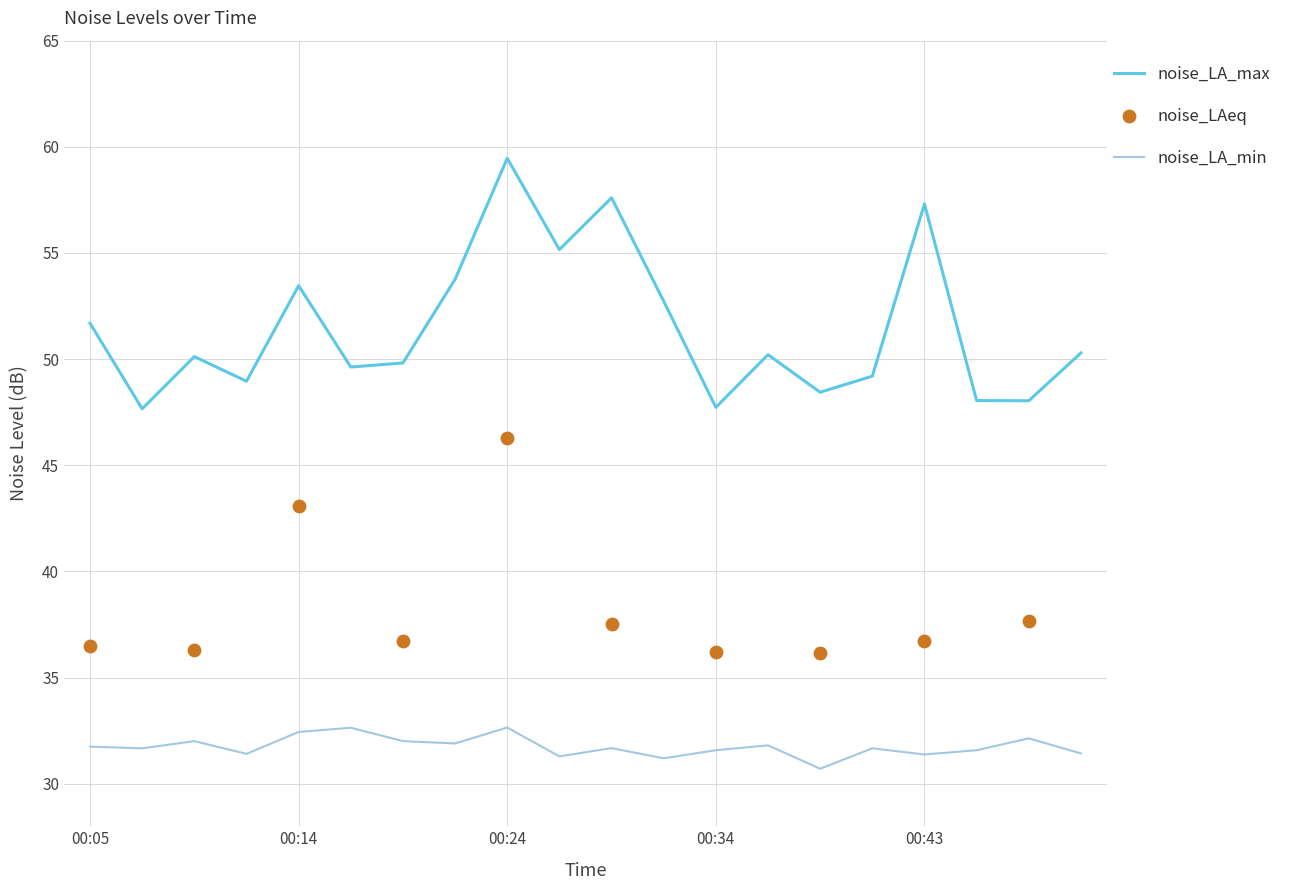

Which series contains the highest Y value?

noise_LA_max